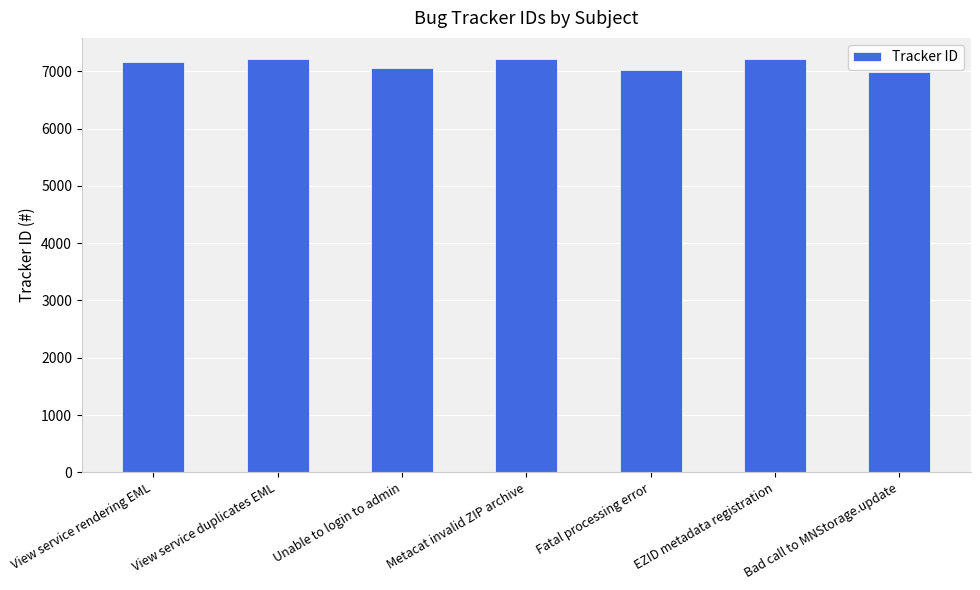

Count the number of data series in this chart.

1